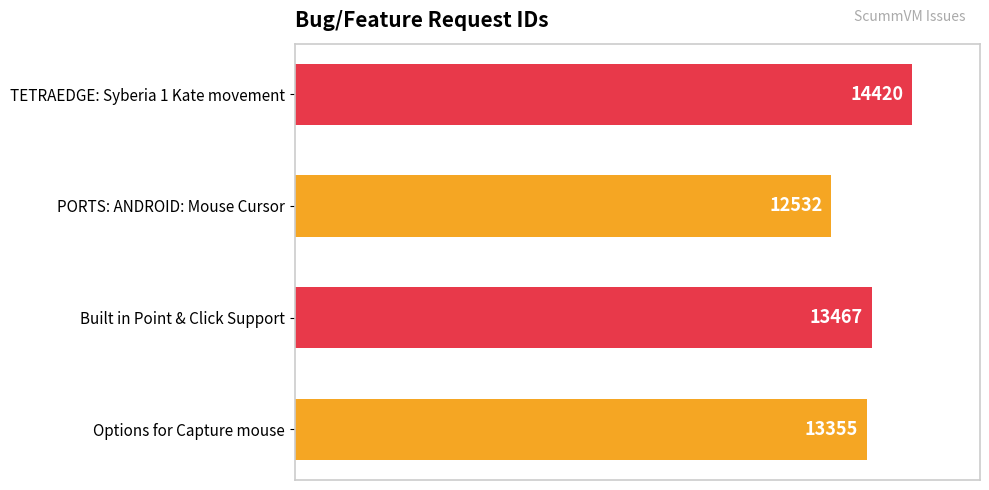

Is it true that the value at Built in Point & Click Support is 20210?

False